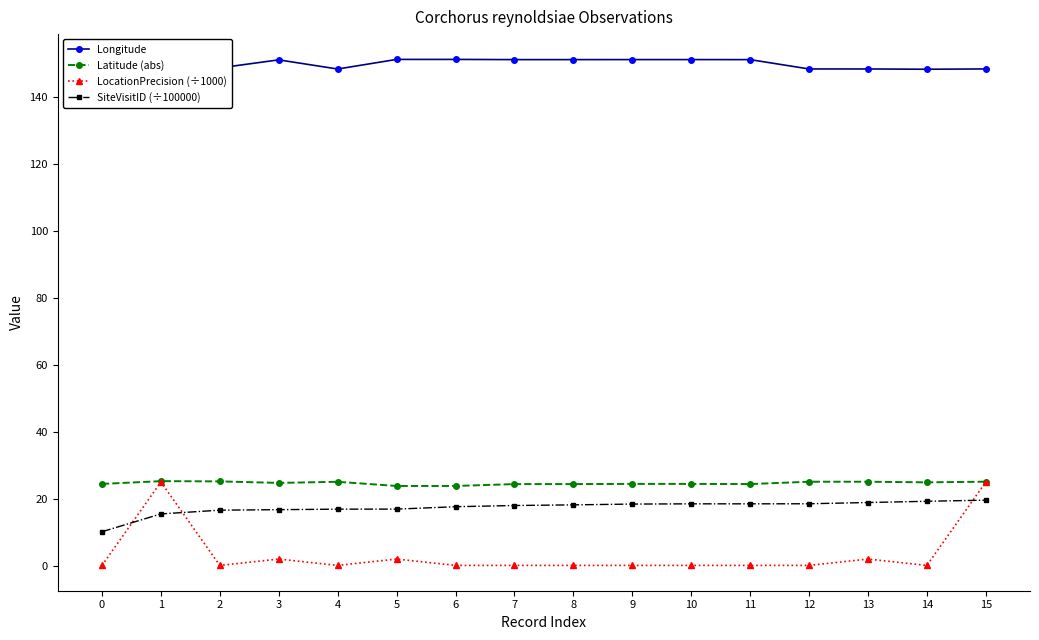

What is the highest value of the Latitude (abs) series?

25.2